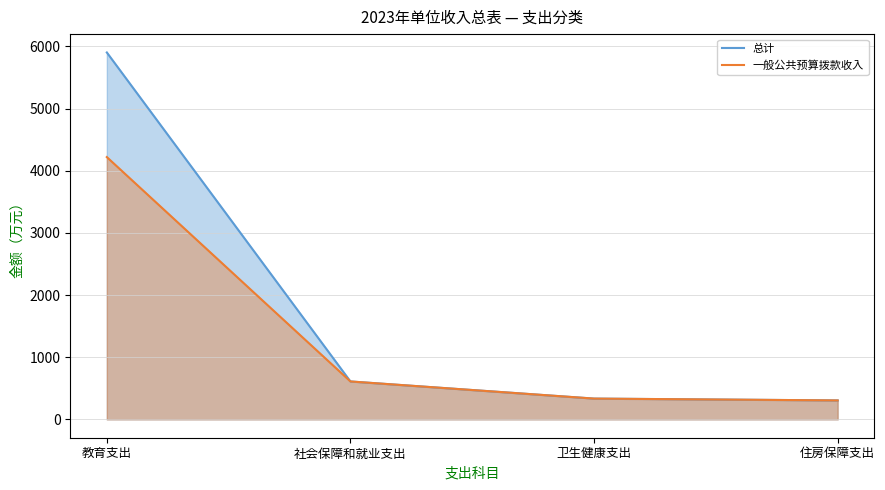

The value of 总计 at 住房保障支出 is 154.2. True or false?

False